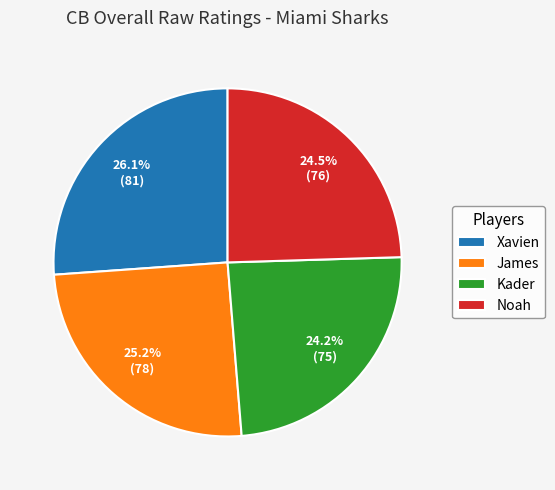

How many slices are in this pie chart?

4